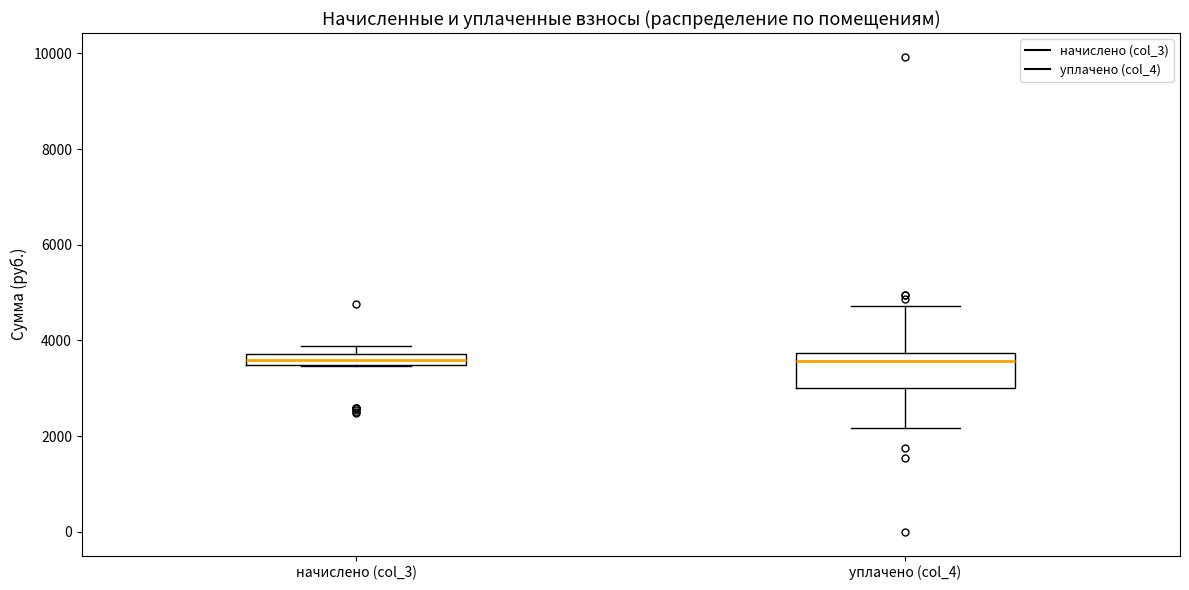

Which box is the tallest, from its lower edge to its upper edge?

уплачено (col_4)